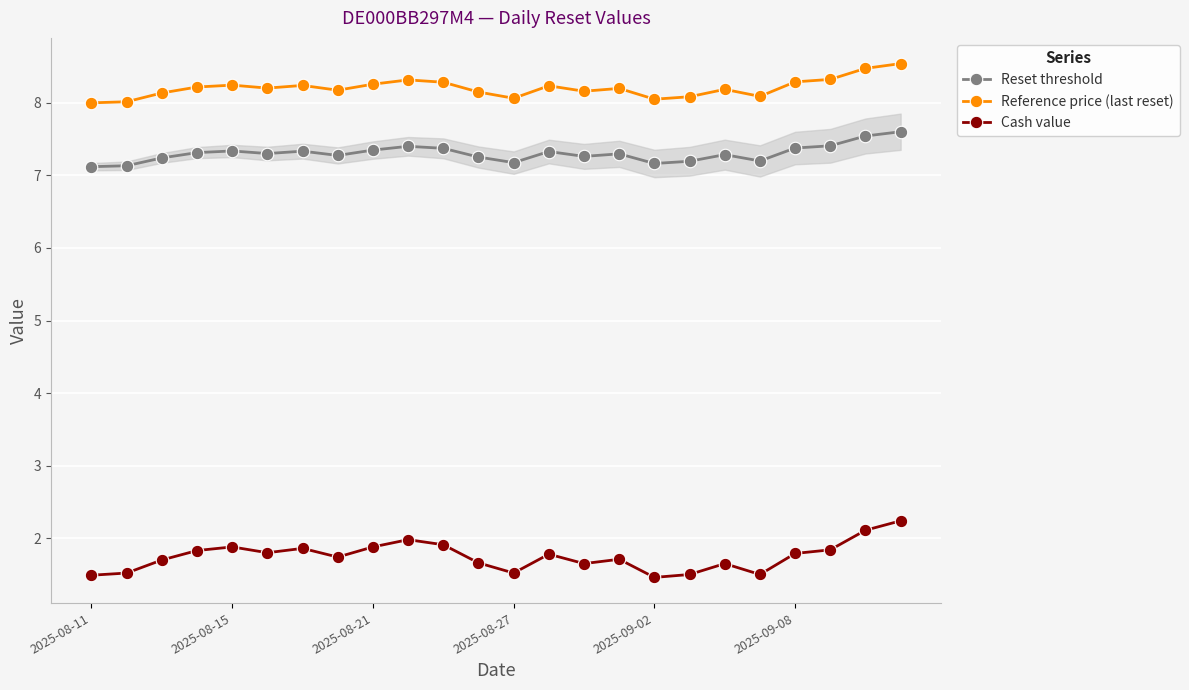

In Reset threshold, how many points are higher than both neighbors (excluding endpoints)?

6